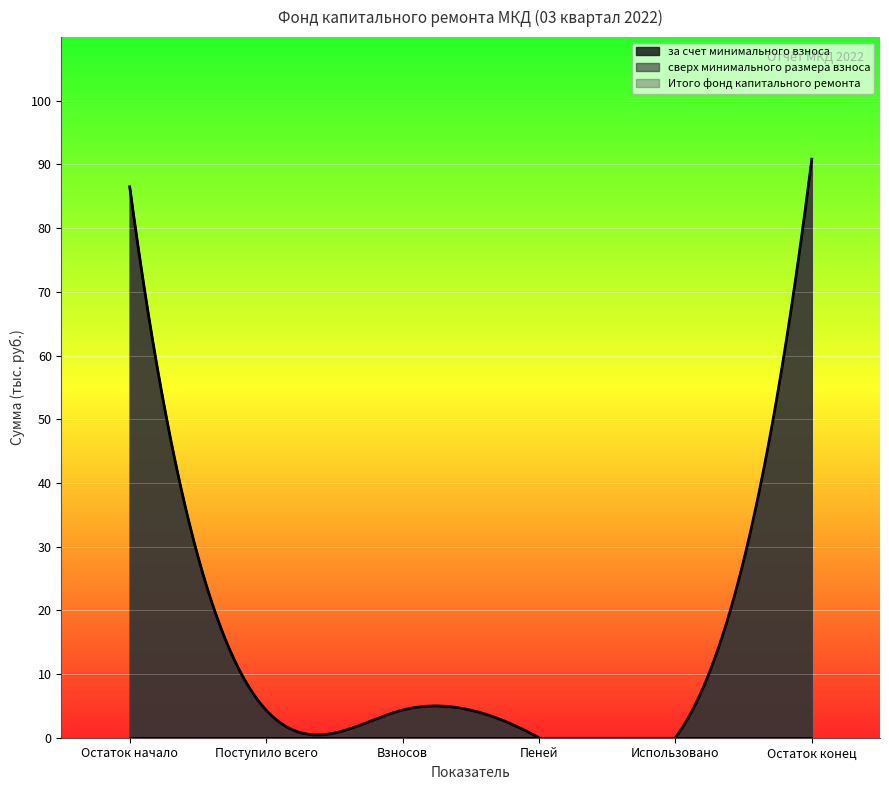

What is the sum of all Итого фонд капитального ремонта values?

186.0